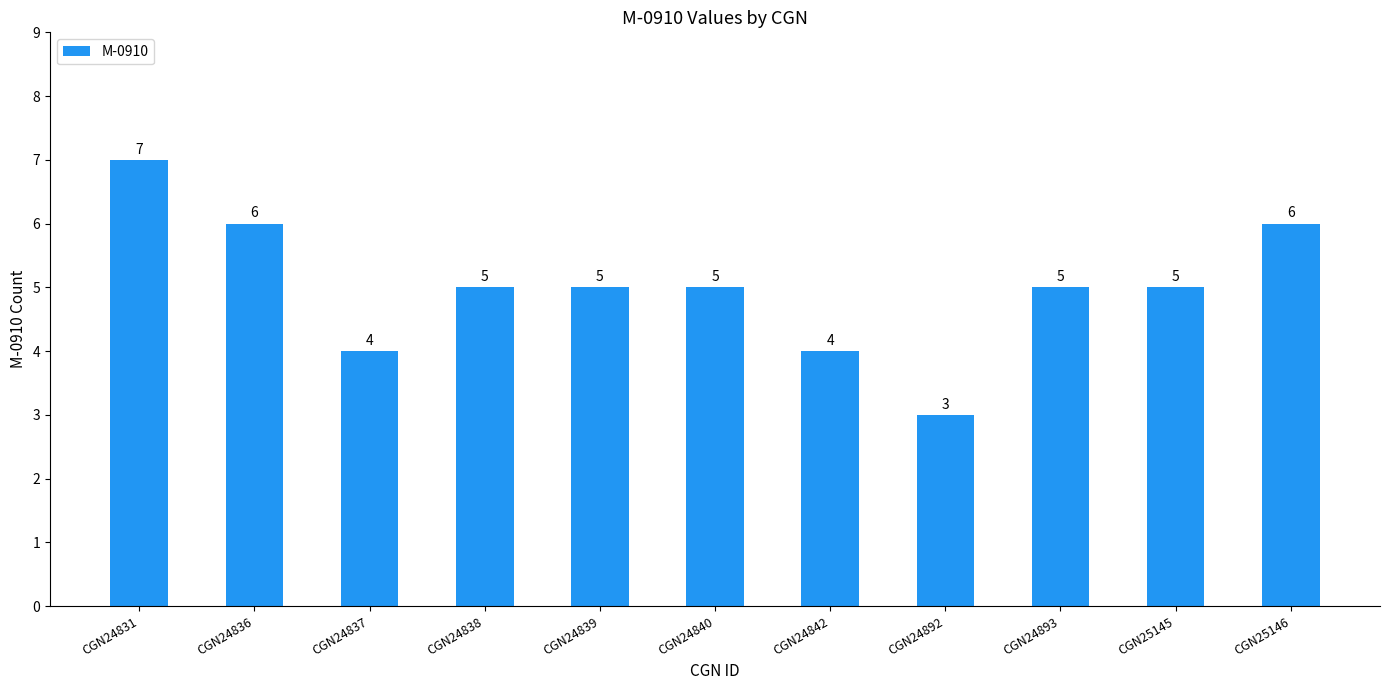

What value does the data have at CGN25145?

5